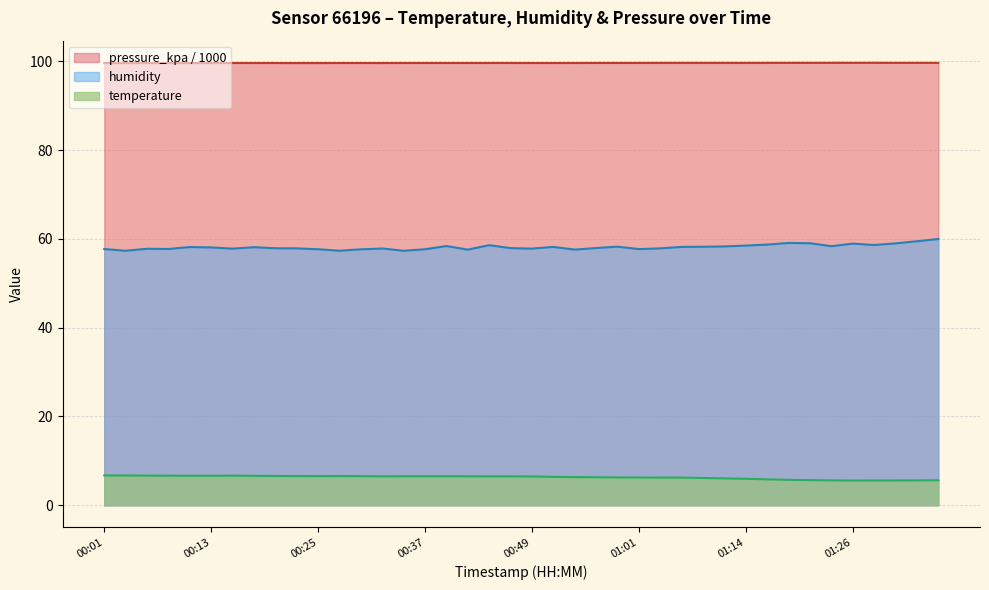

What is the difference between the maximum and second lowest values in the temperature series?

1.1